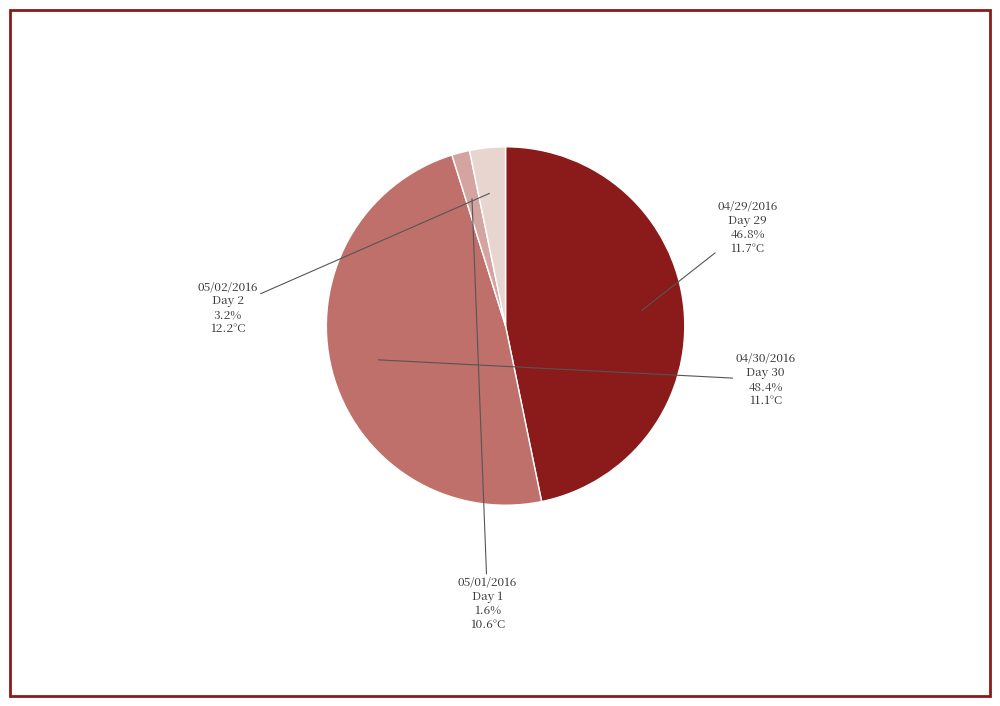

How many segments does this pie chart have?

4